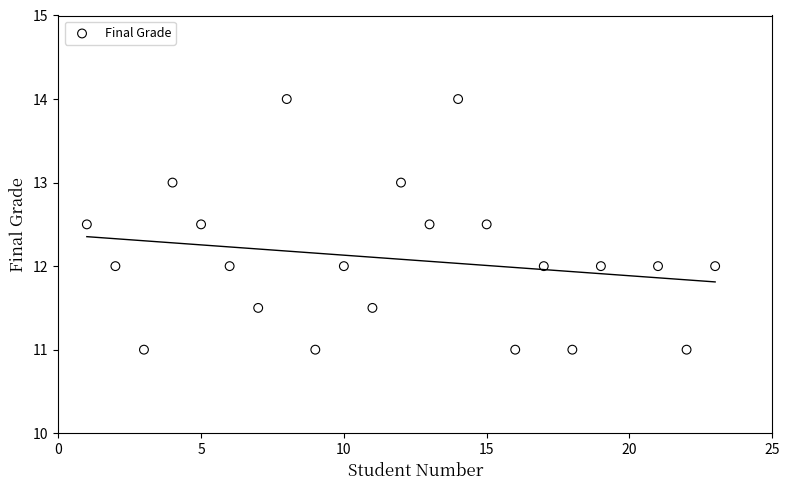

What is the range of Y values (max minus min)?

3.0